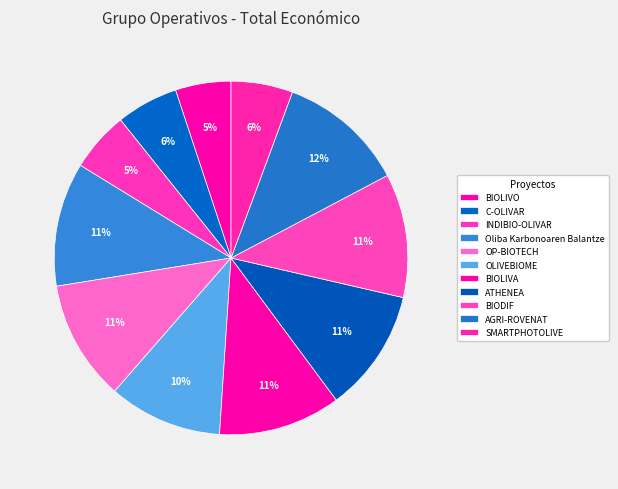

What percentage is NOT represented by Oliba Karbonoaren Balantze?

88.7%